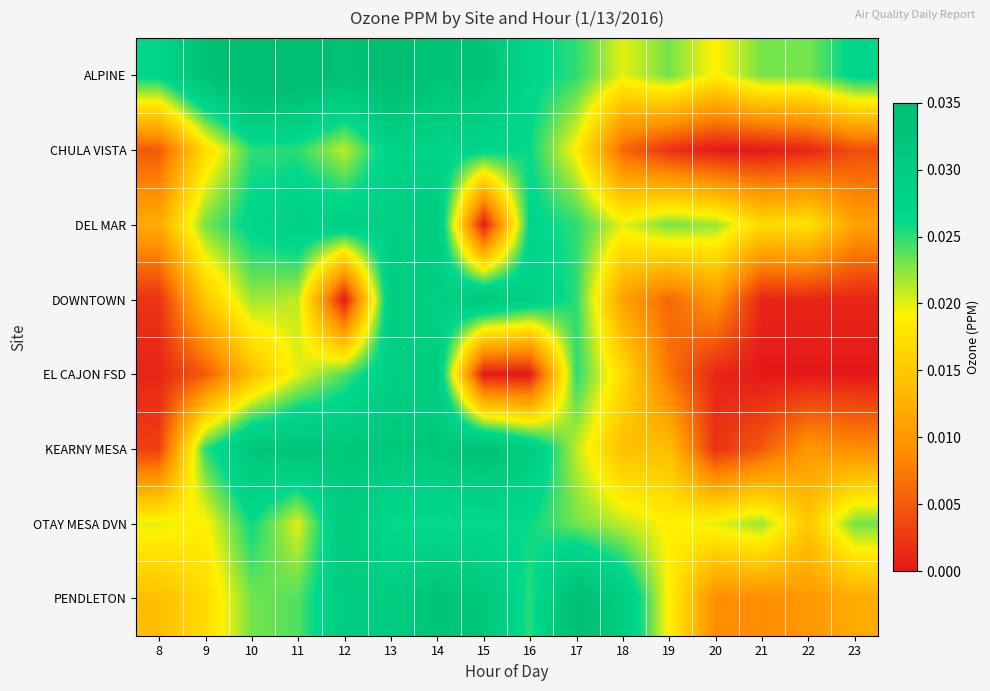

Which has a higher value, 14 or 15?

14